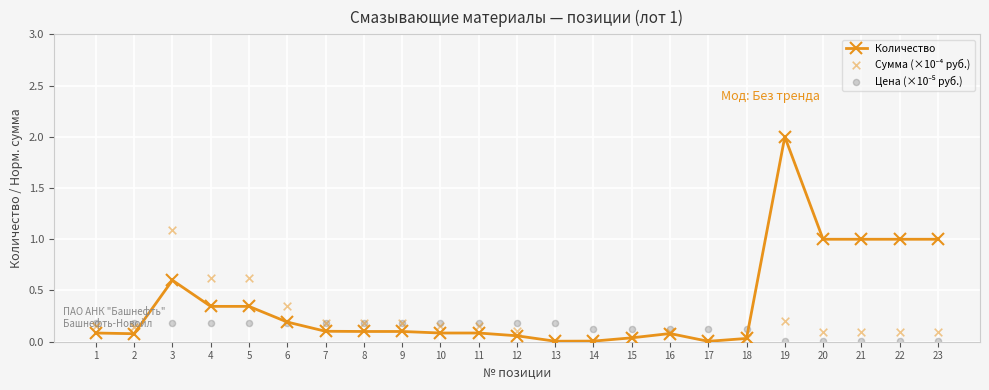

Which series has the largest Y range (max minus min)?

Количество